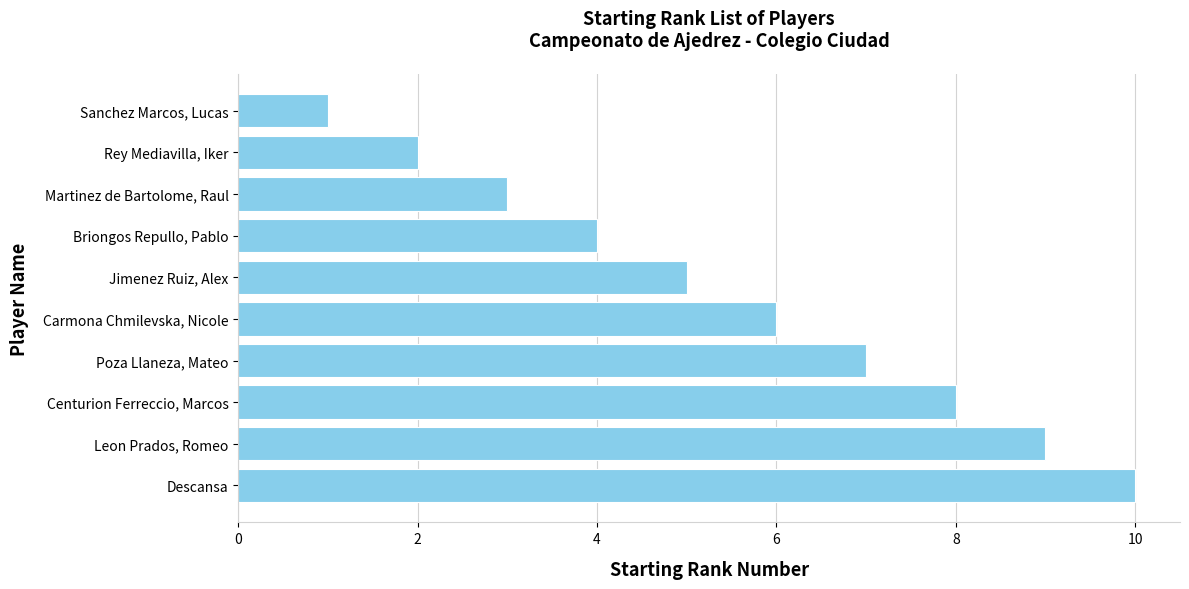

Reading bottom to top, list all the values displayed in this chart.

10	9	8	7	6	5	4	3	2	1